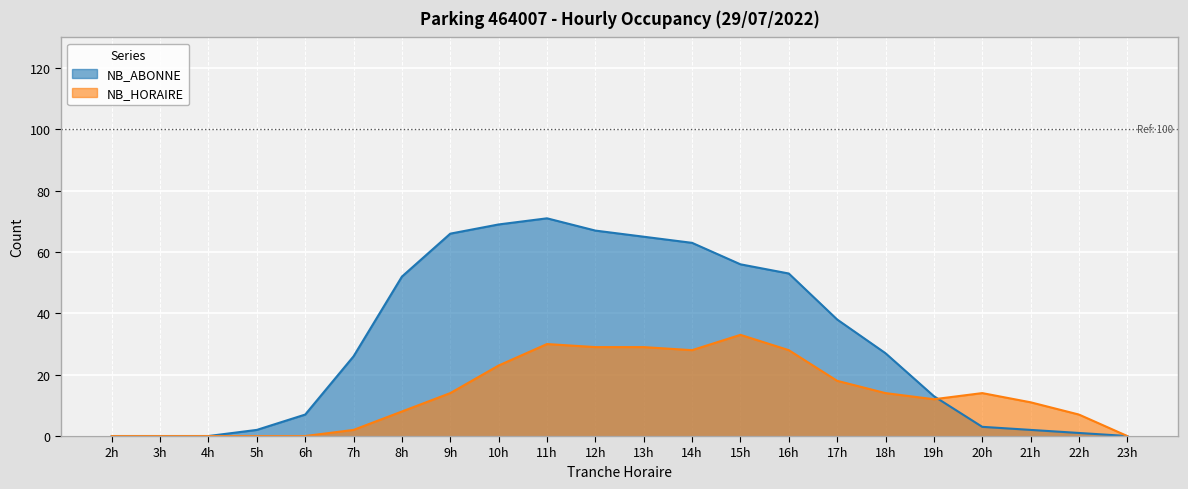

What is the difference between the NB_HORAIRE values at 10h and 16h?

5